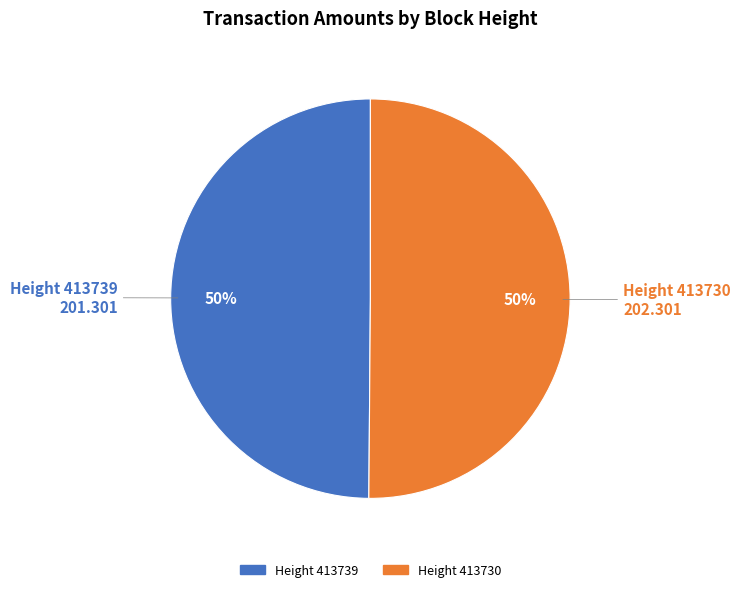

To the nearest percent, what is the average slice percentage?

50%